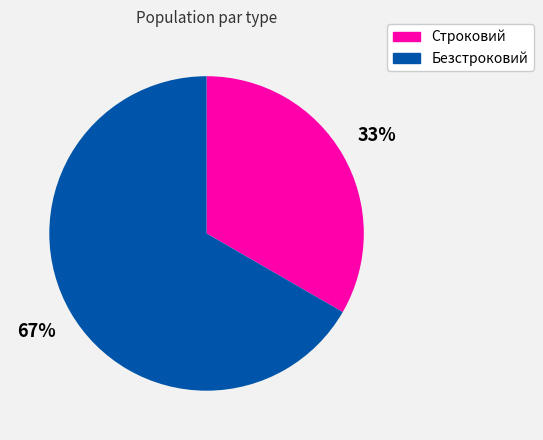

What percentage is the Строковий slice, to the nearest percent?

33%